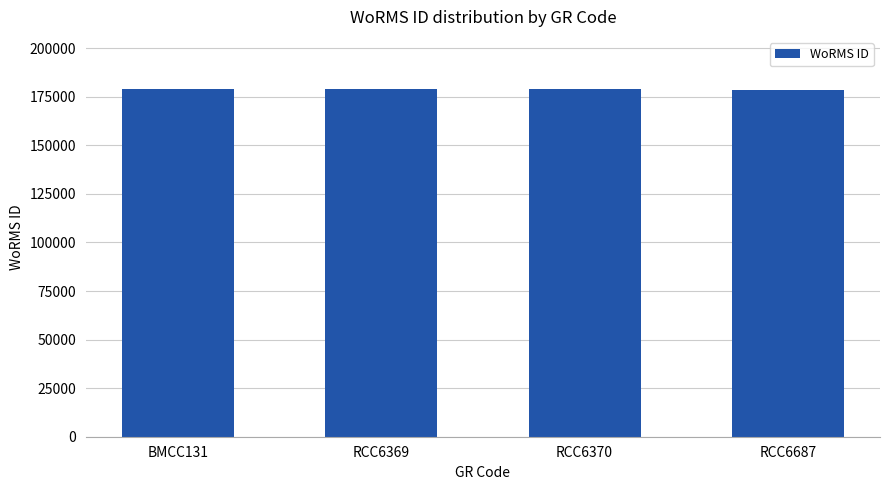

What is the sum of all values?

715506